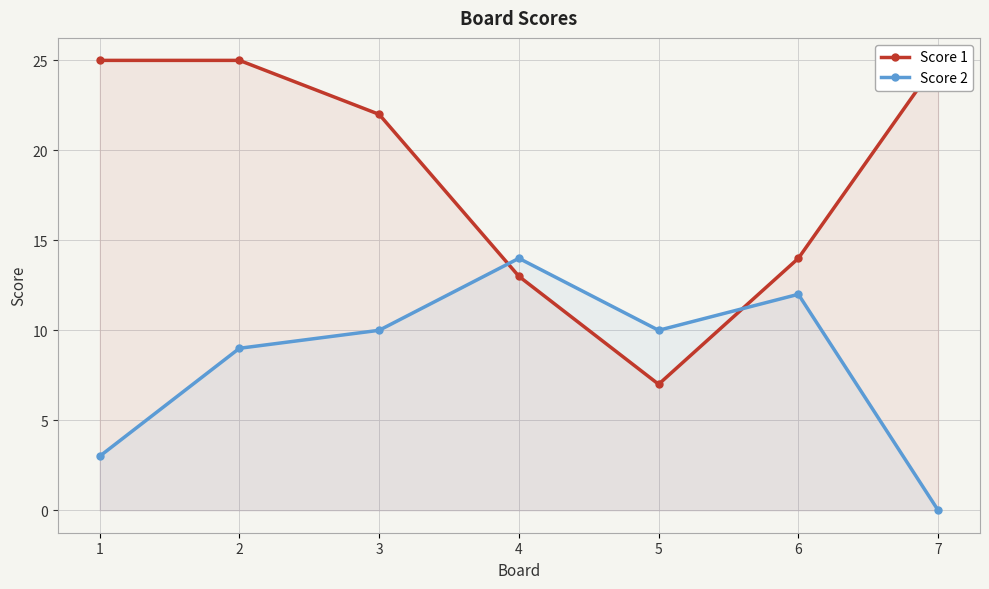

After their last crossing, which series has the higher values: Score 1 or Score 2?

Score 1